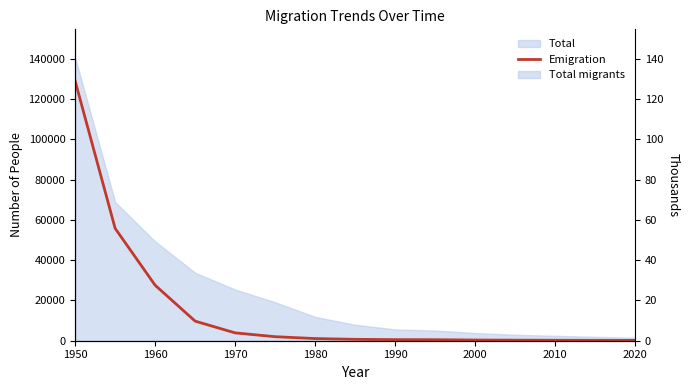

What position from the left is 11?

12